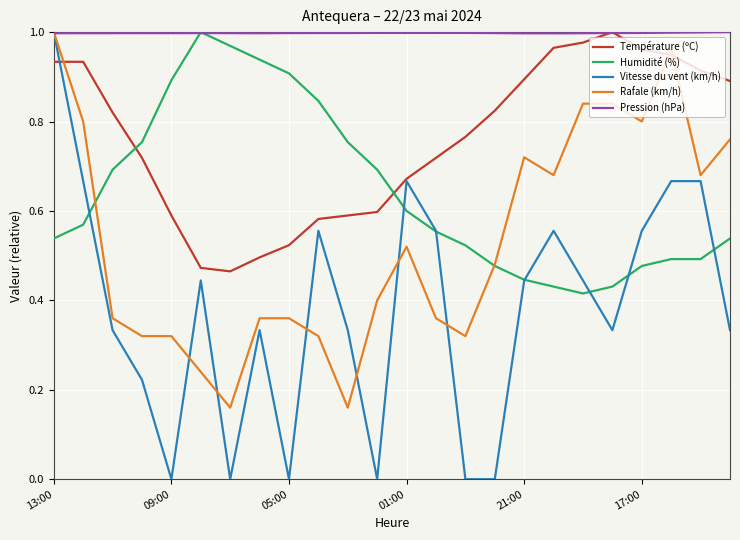

Is this an area chart (filled region under the line)?

No